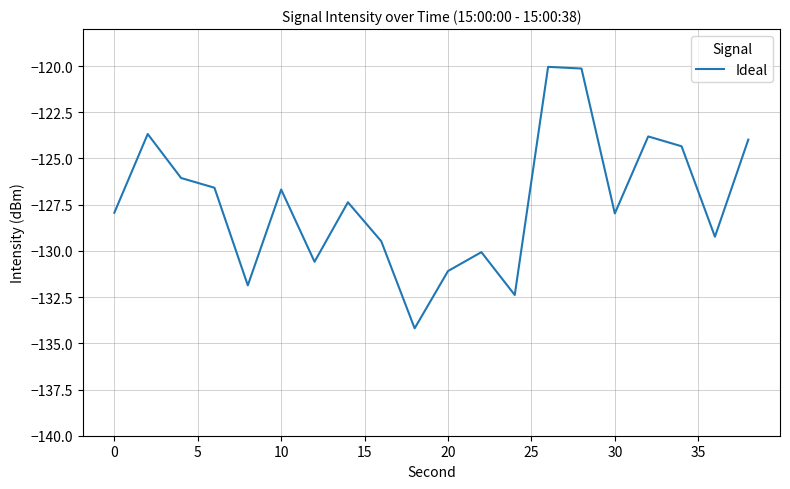

What is the difference between the maximum and minimum values?

14.1